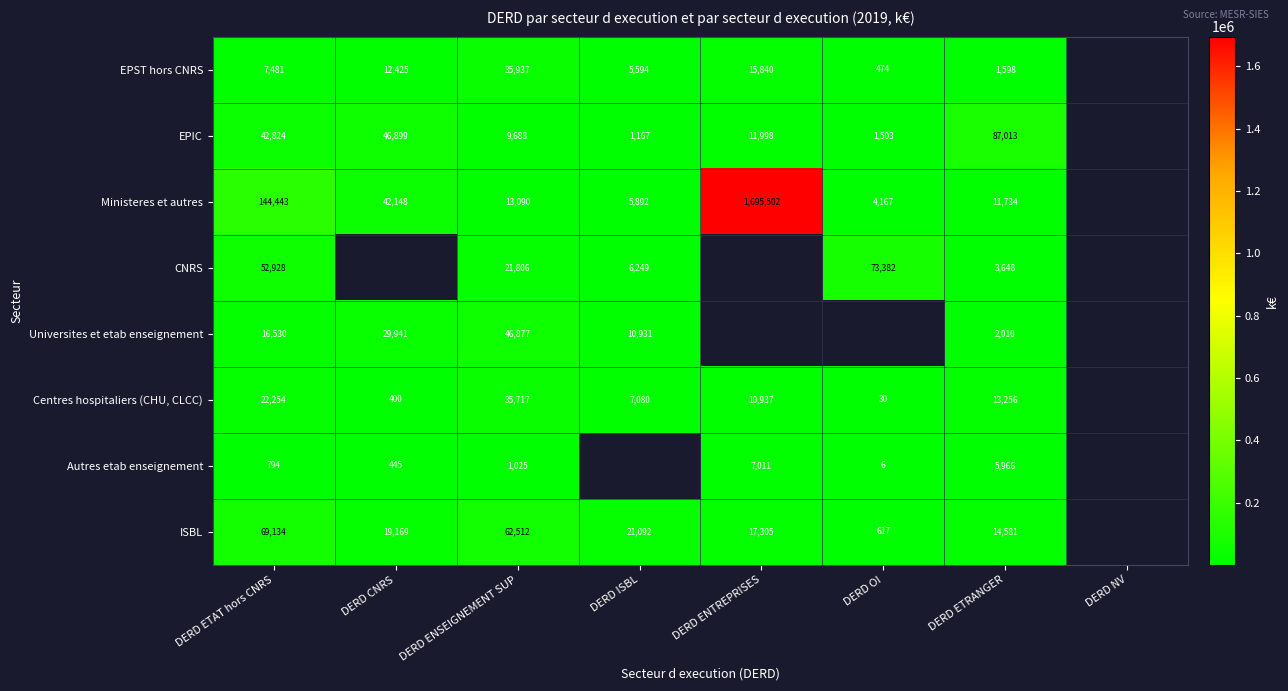

Count the number of data series in this chart.

8